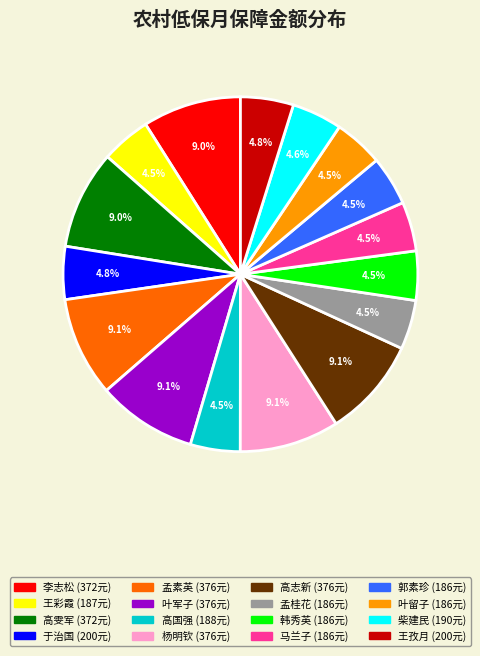

Is there a majority slice in this chart?

No